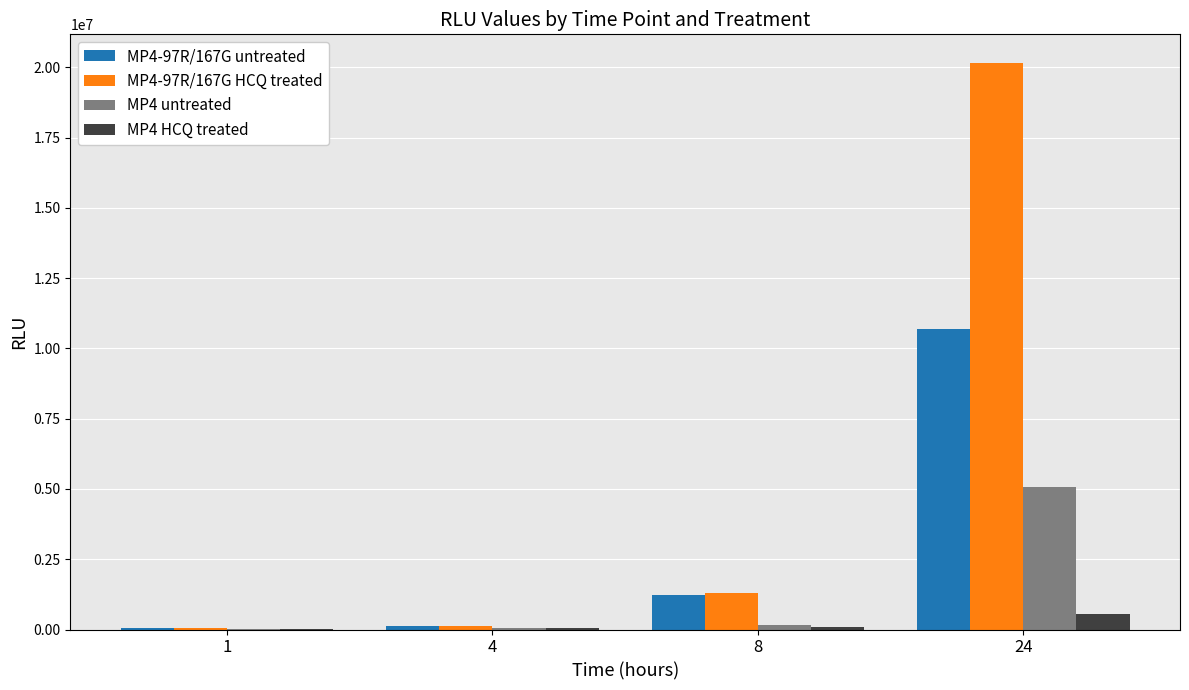

What is the sum of the MP4-97R/167G HCQ treated values at 8 and 4?

1408638